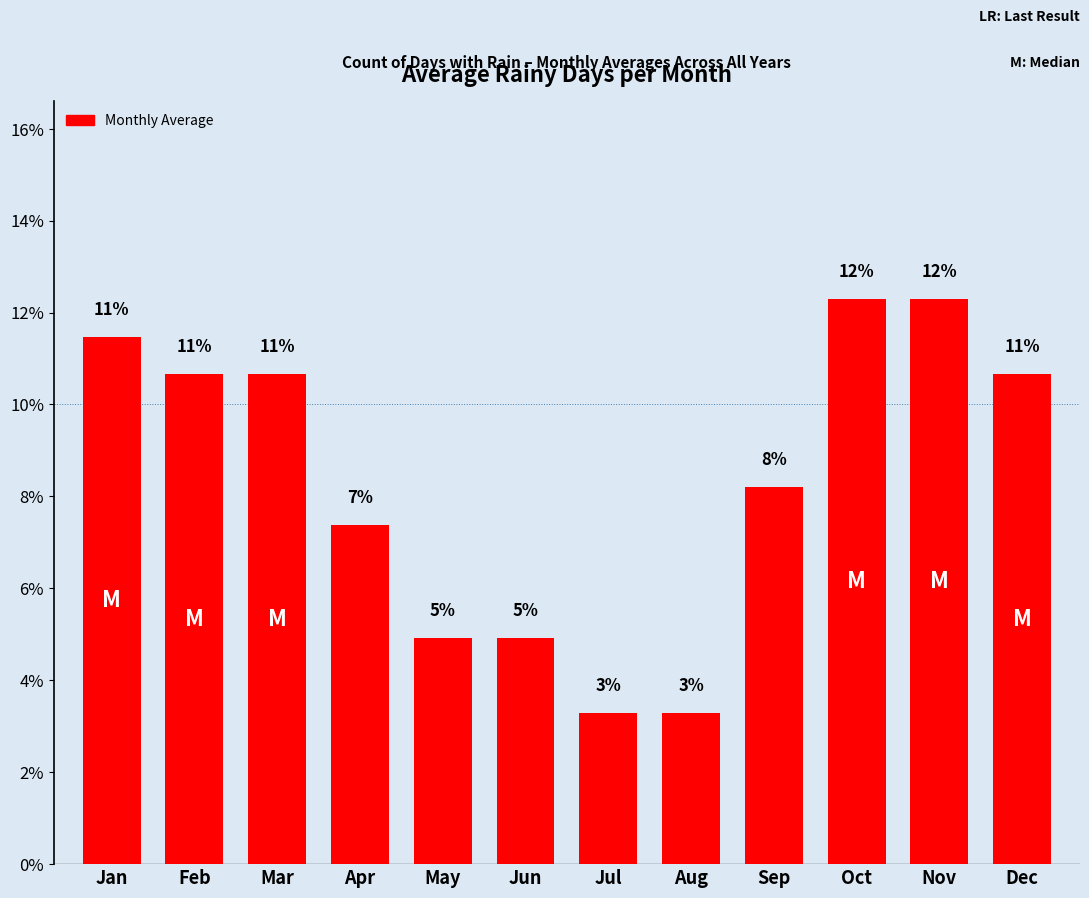

Does the chart contain any negative values?

No